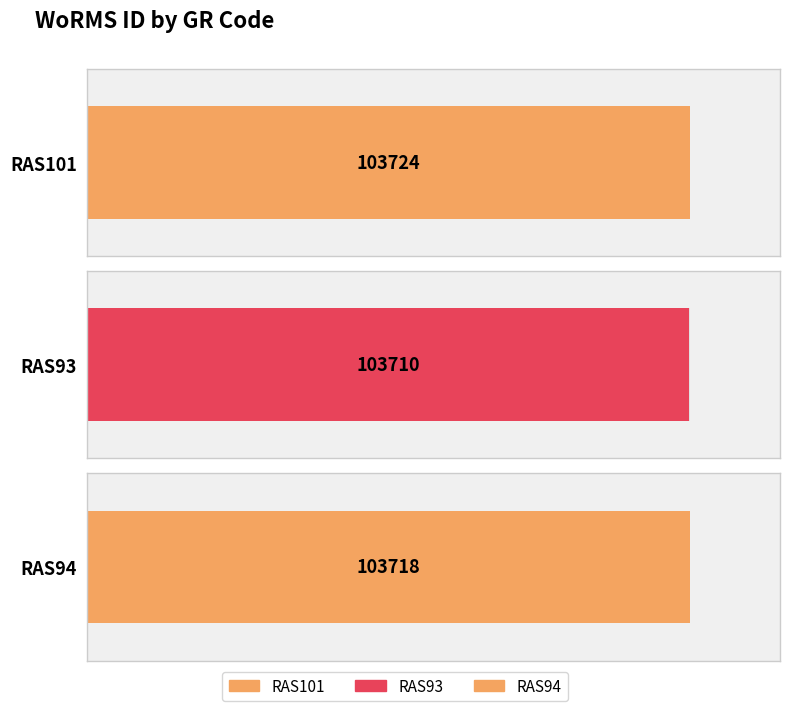

What is the label of the 1st bar from the left?

RAS101